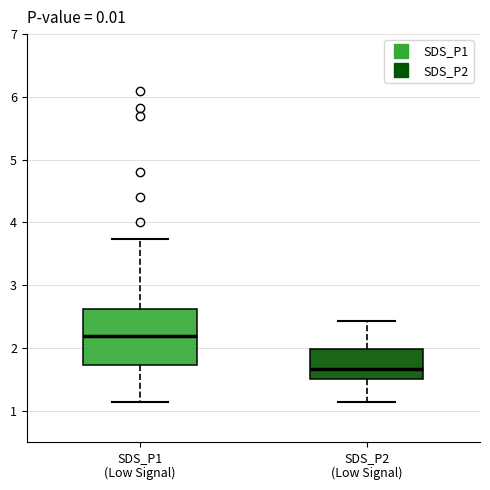

Which box has the lowest median line?

SDS_P2 (Low Signal)